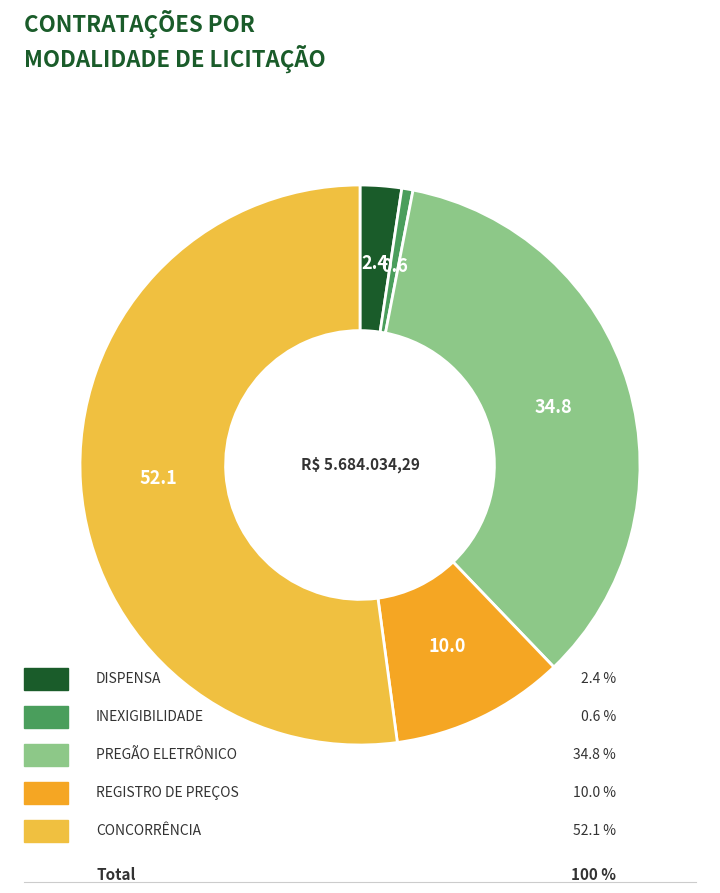

Count the number of slices in the pie.

5